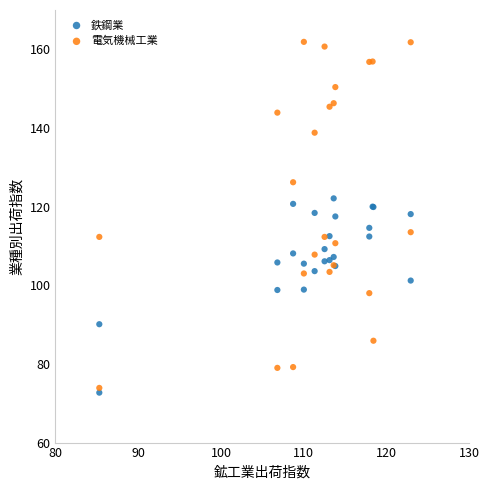

Which series reaches the maximum Y coordinate?

電気機械工業